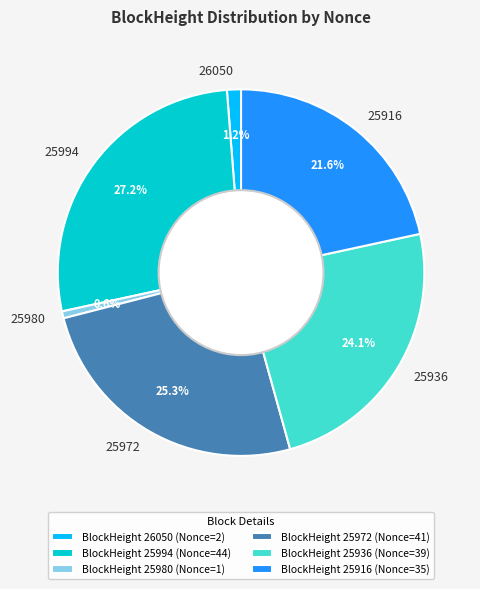

Between 25936 and 25994, which is larger?

25994